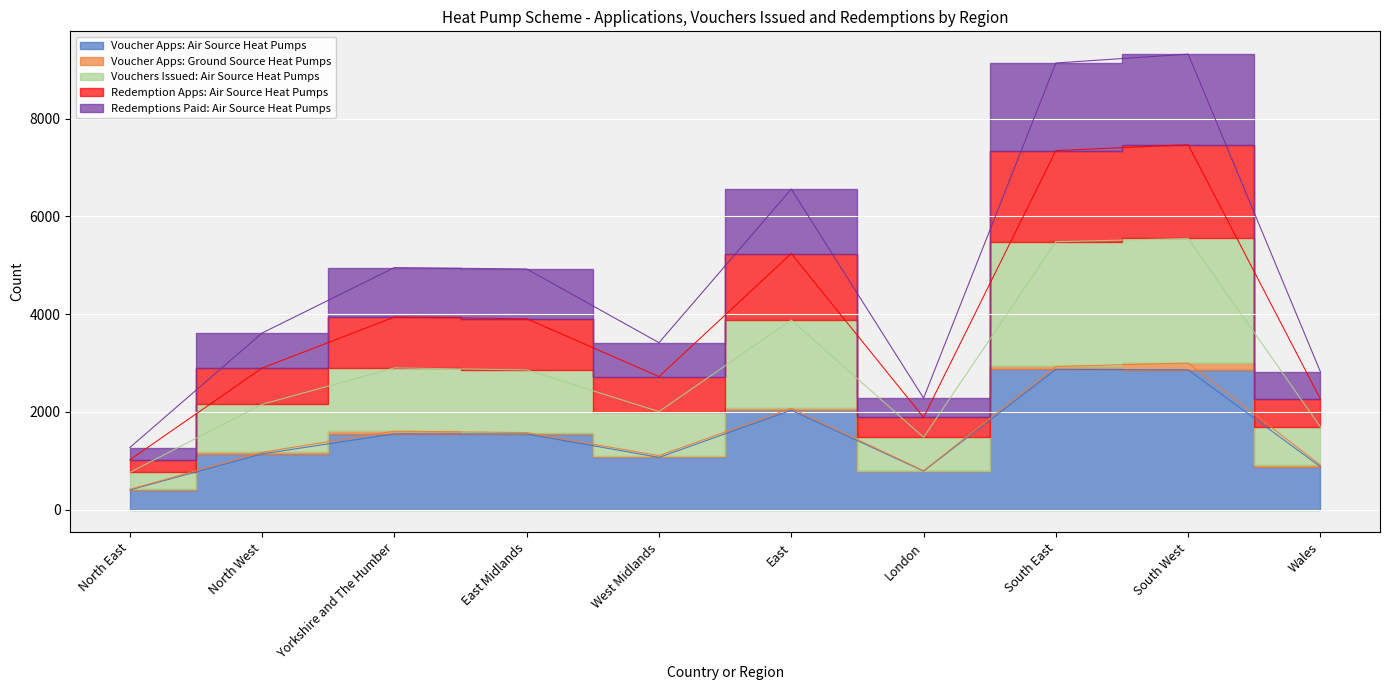

How many data points does each series have?

10